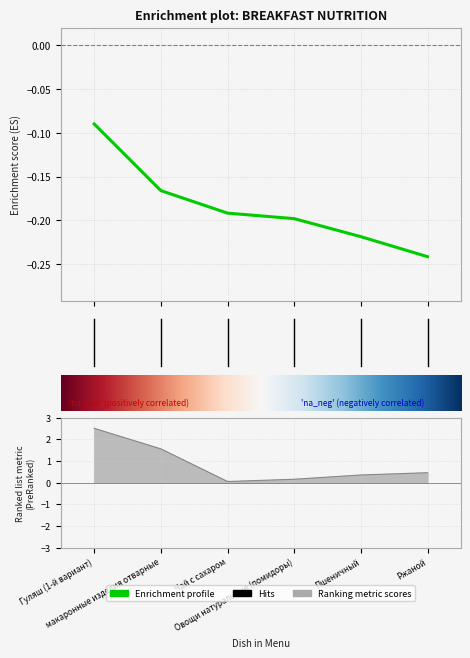

What is the sum of all values?

5.0